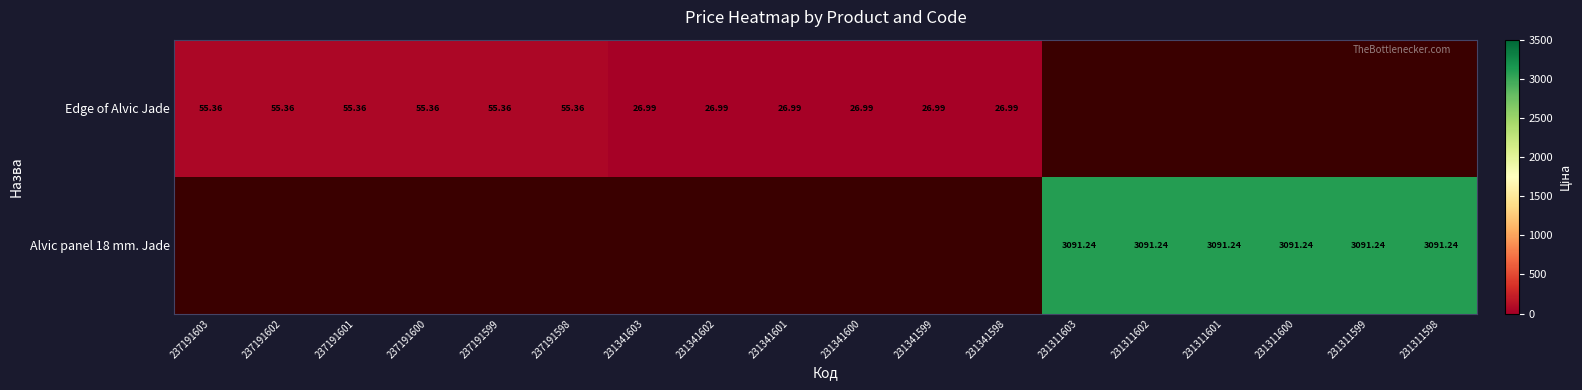

Between 237191603 and 231341598, which is larger?

237191603